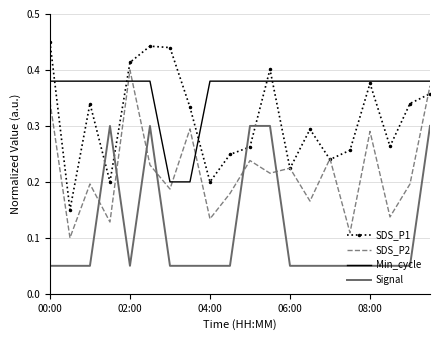

After their last crossing, which series has the higher values: SDS_P1 or Signal?

SDS_P1